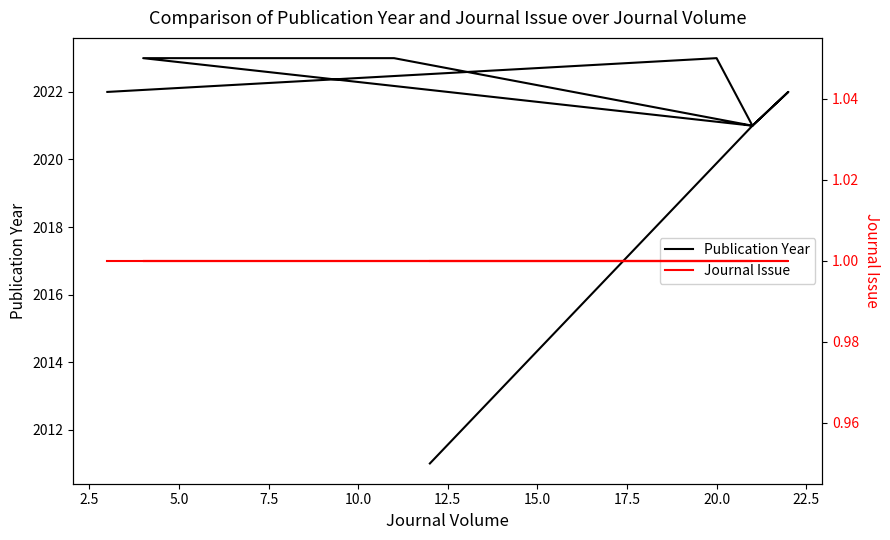

What are all the series names shown in the legend?

Publication Year, Journal Issue